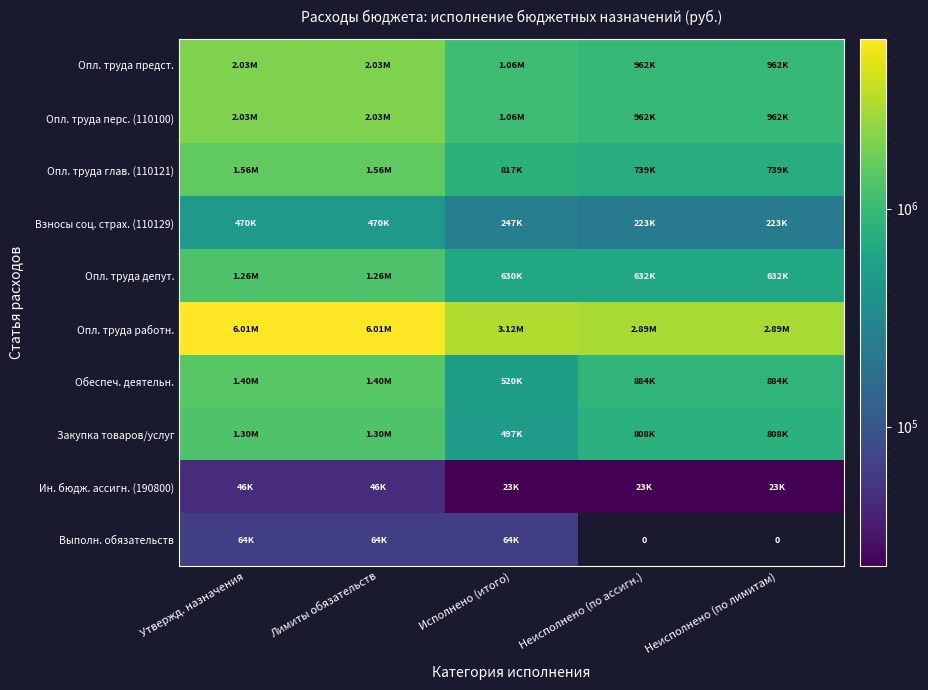

True or false: Ин. бюдж. ассигн. (190800) has a value of 11600.4 at Неисполнено (по ассигн.).

False